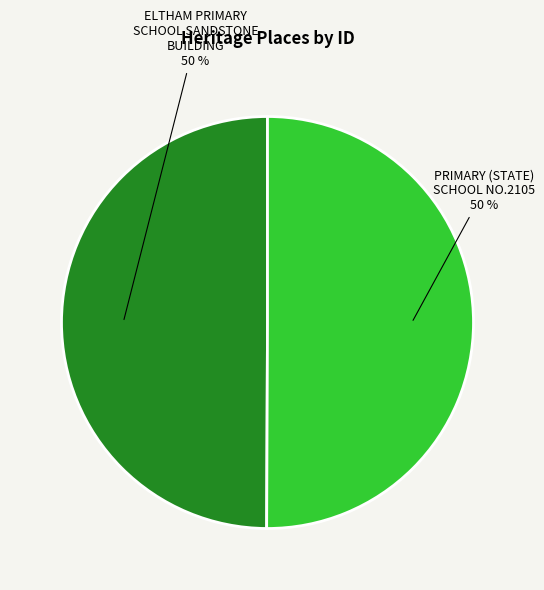

To the nearest percent, what is the average slice percentage?

50%